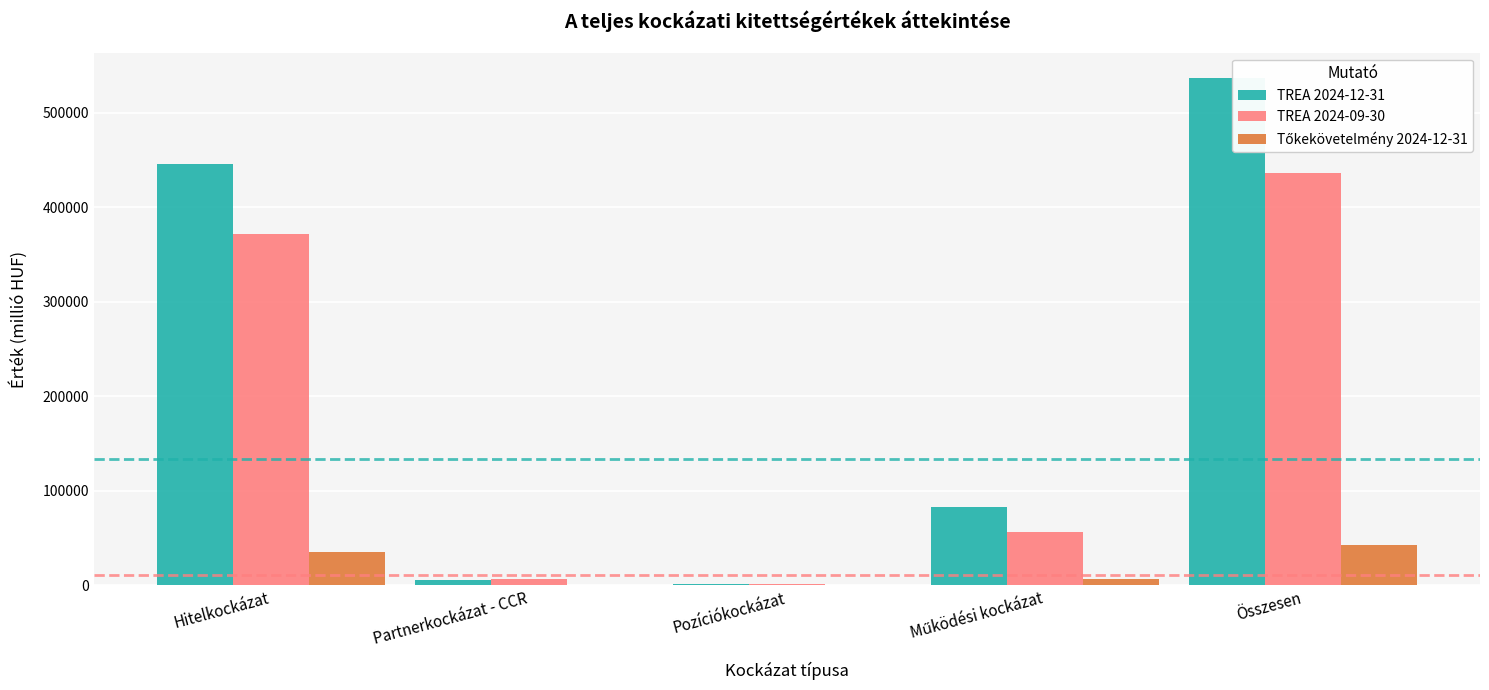

At how many categories does at least one series exceed 154876?

2